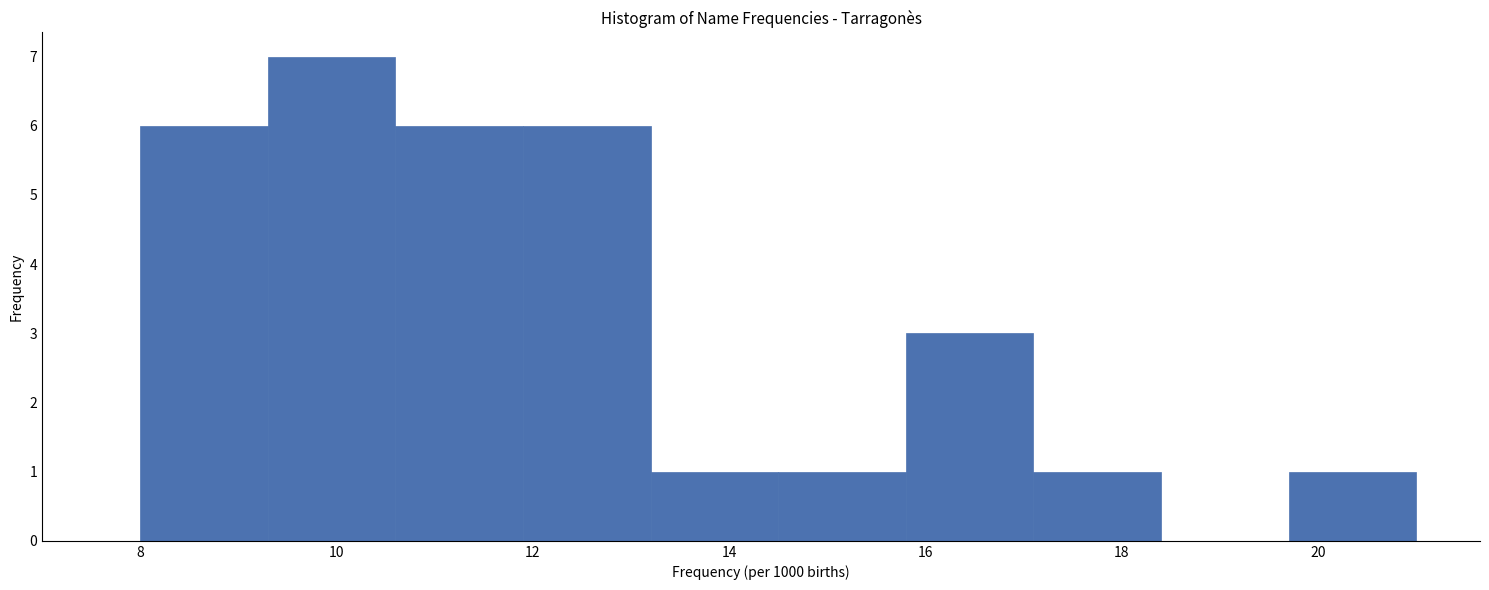

What is the height of the bar covering 10.6 to 11.9 on the x-axis? Neither the bar edges nor the heights are printed on the chart, so give them approximately, as read against the axes.

6